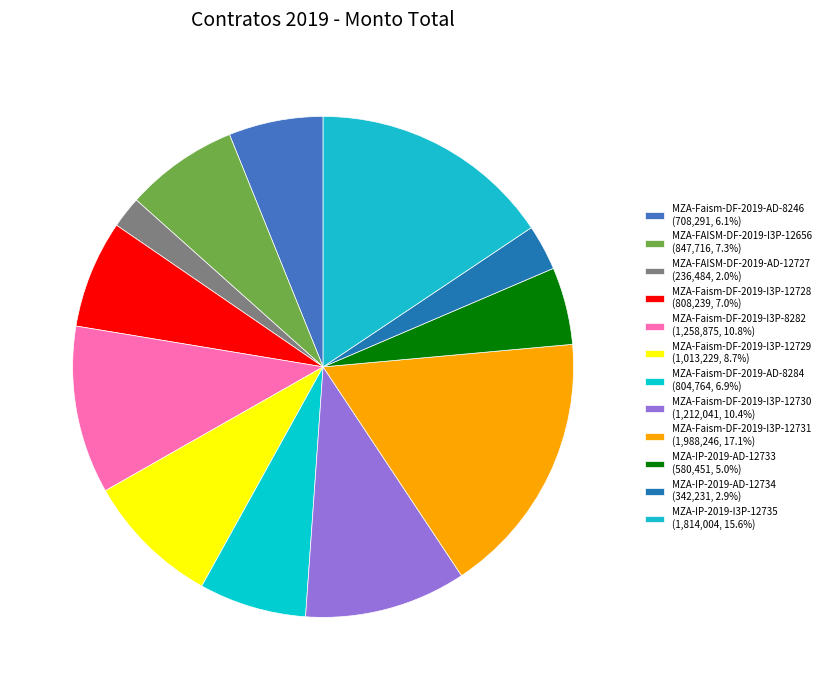

What is the change in value from MZA-IP-2019-AD-12733 to MZA-IP-2019-AD-12734?

-238220.1